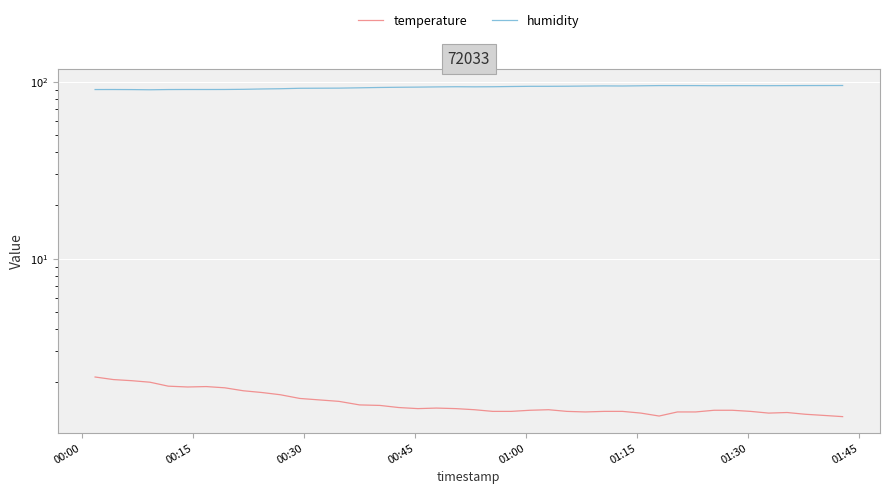

At how many categories does at least one series exceed 86?

40